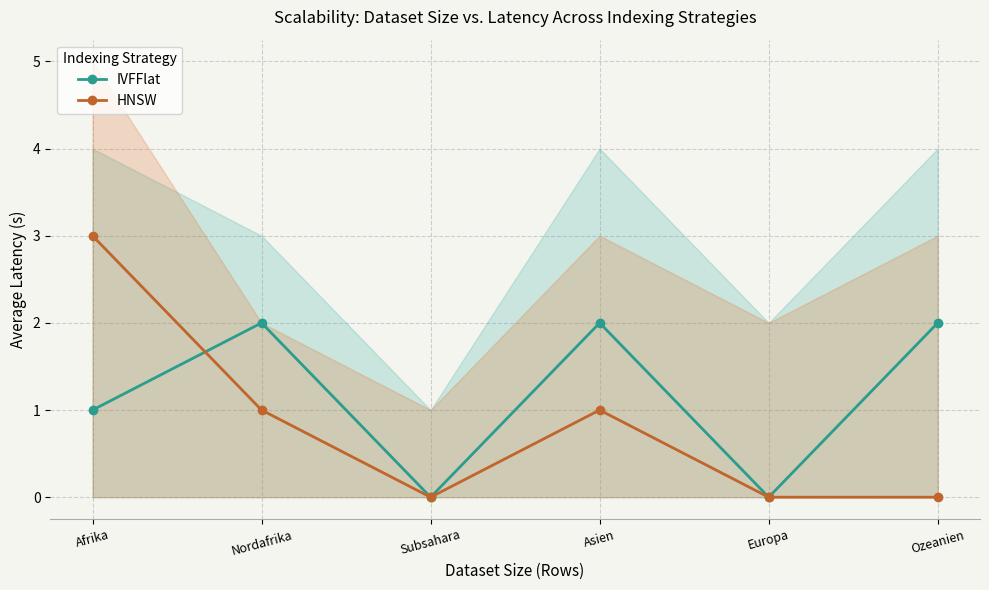

Where does the HNSW series first go above 1?

Afrika